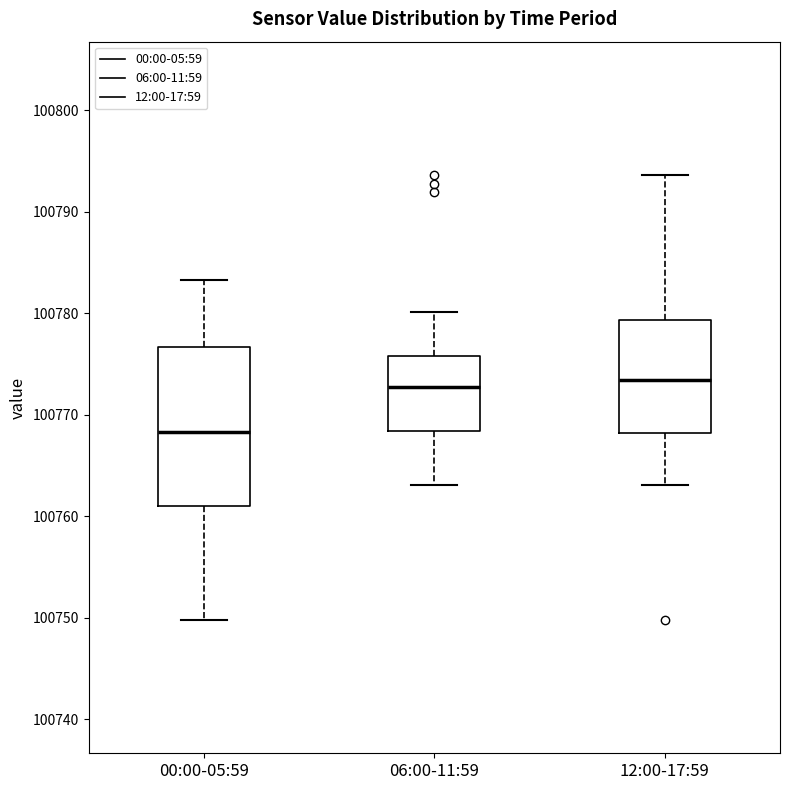

Where is the upper edge of the box for 06:00-11:59 on the y-axis? The values are not printed on the chart, so give them approximately, as read against the axis.

100776